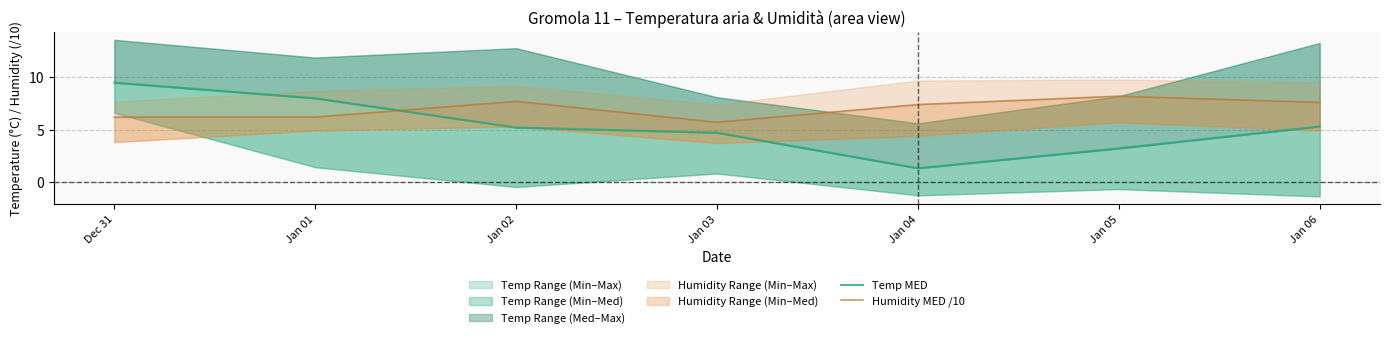

Which has a higher value, Jan 01 or Jan 06?

Jan 01